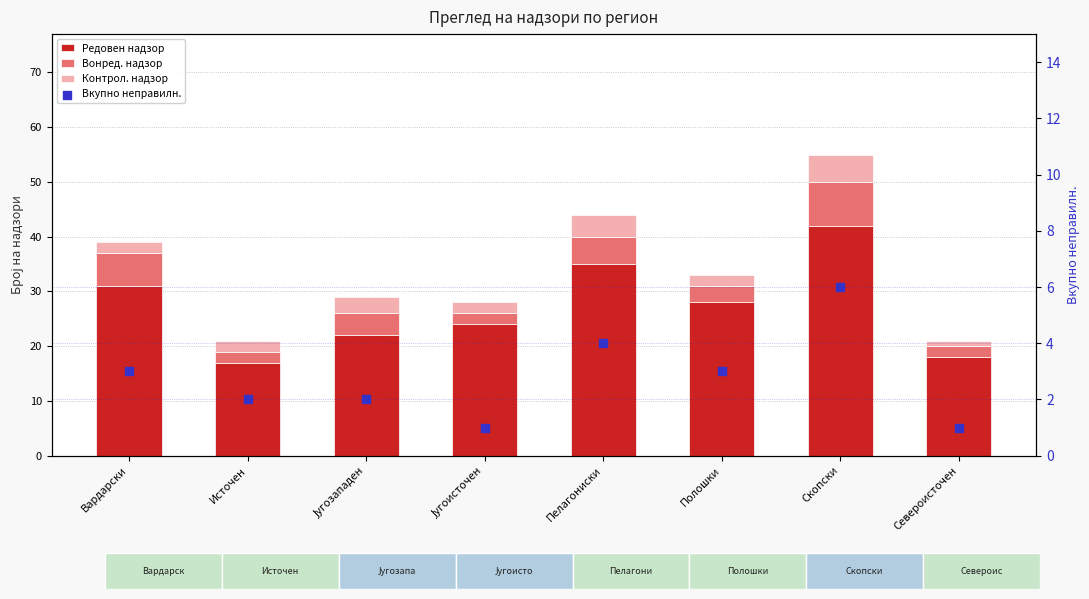

What are all the series names shown in the legend?

Редовен надзор, Вонред. надзор, Контрол. надзор, Вкупно неправилн.